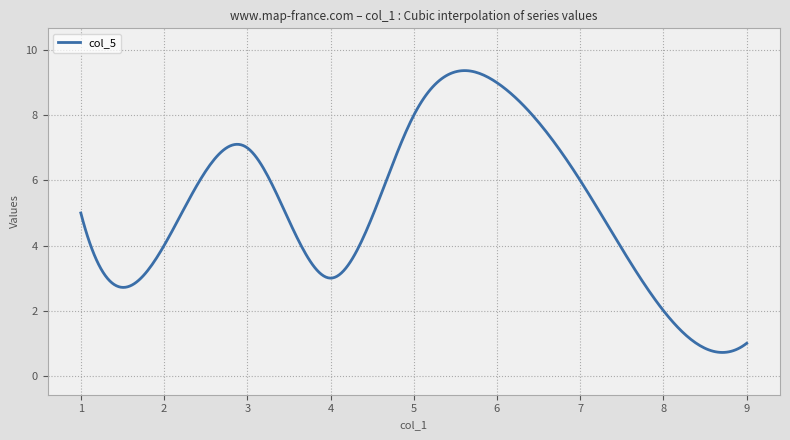

What is the minimum value shown in the chart?

0.7